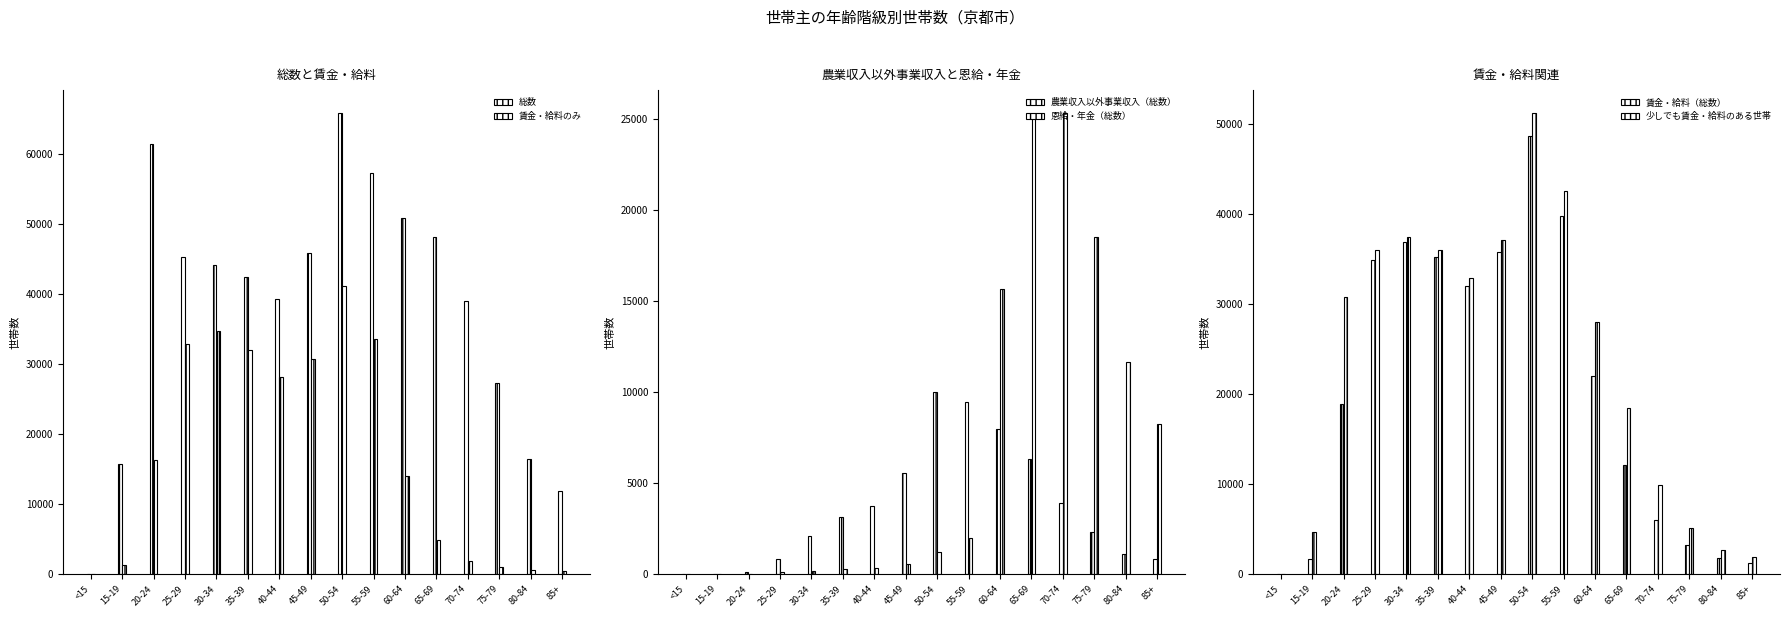

Is it true that 農業収入以外事業収入（総数） equals 14428 at 50-54?

False